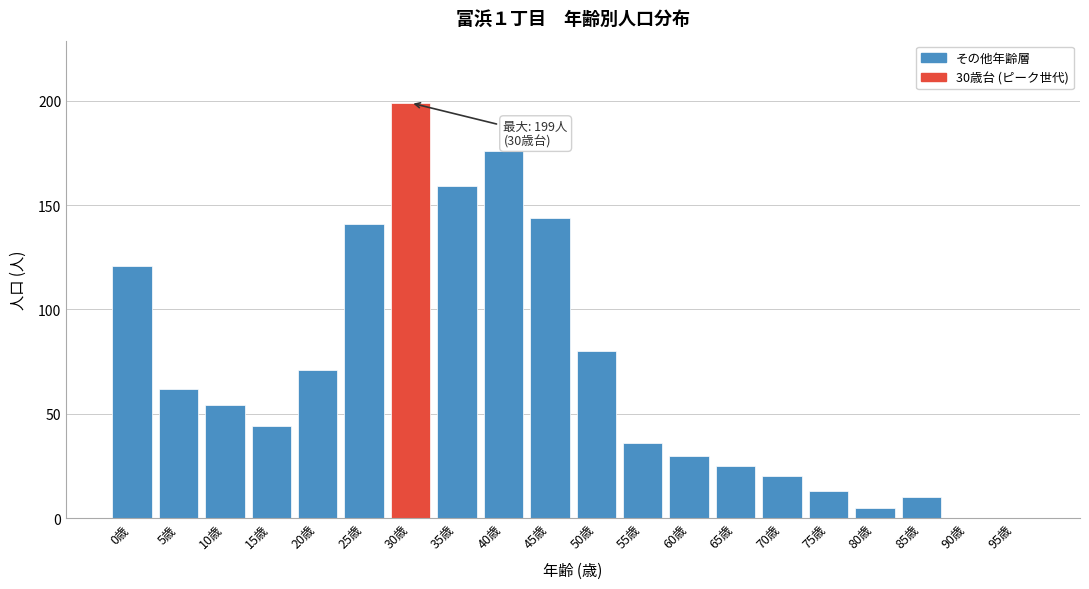

Reading right to left, what are all the values shown in this chart?

95歳=0	90歳=0	85歳=10	80歳=5	75歳=13	70歳=20	65歳=25	60歳=30	55歳=36	50歳=80	45歳=144	40歳=176	35歳=159	30歳=199	25歳=141	20歳=71	15歳=44	10歳=54	5歳=62	0歳=121